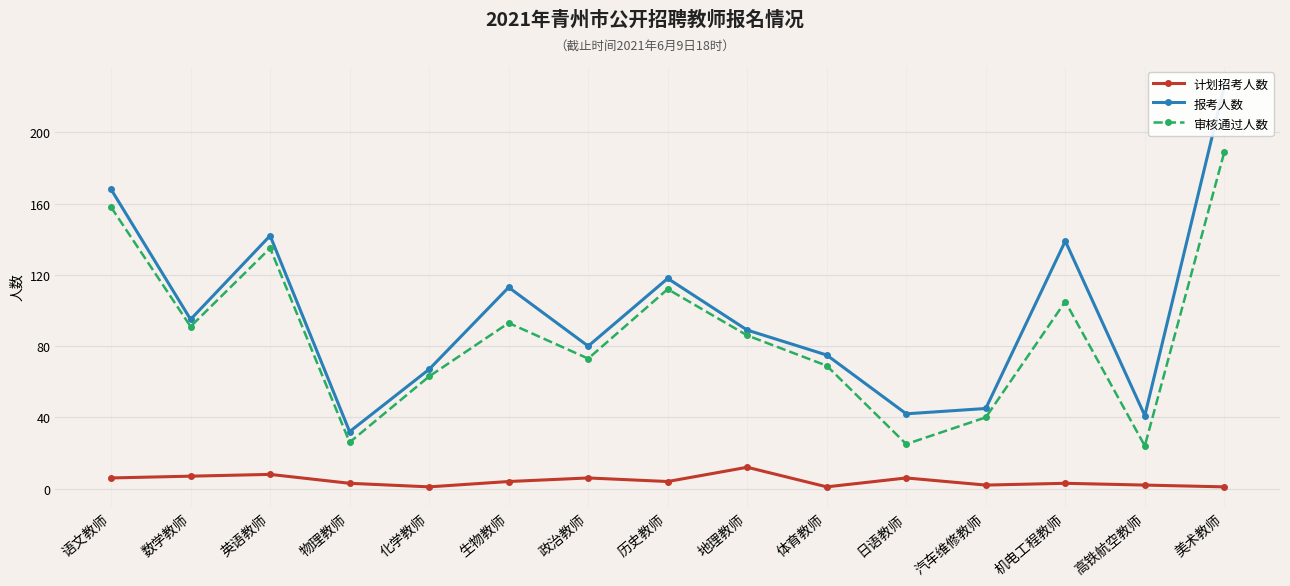

At how many categories does at least one series exceed 111?

6